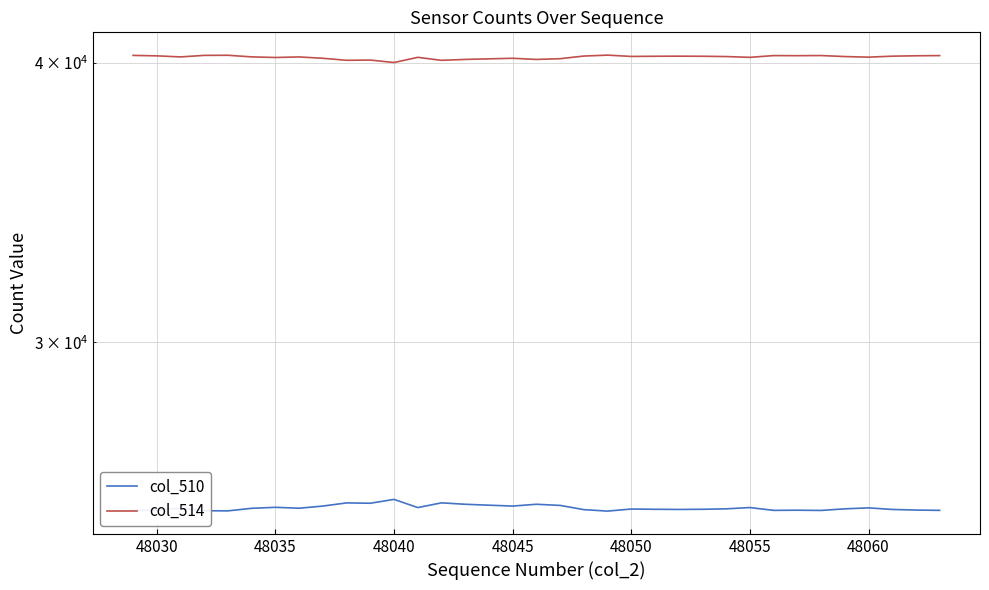

Rank the series by their average value, from highest to lowest.

col_514, col_510